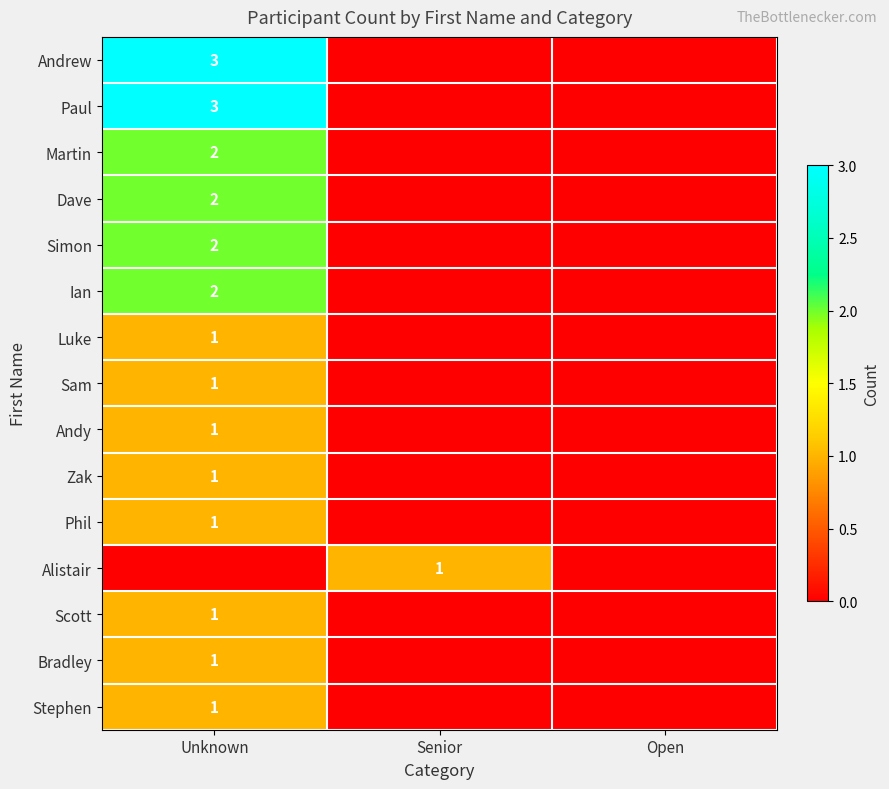

Is it true that Martin equals 3 at Unknown?

False